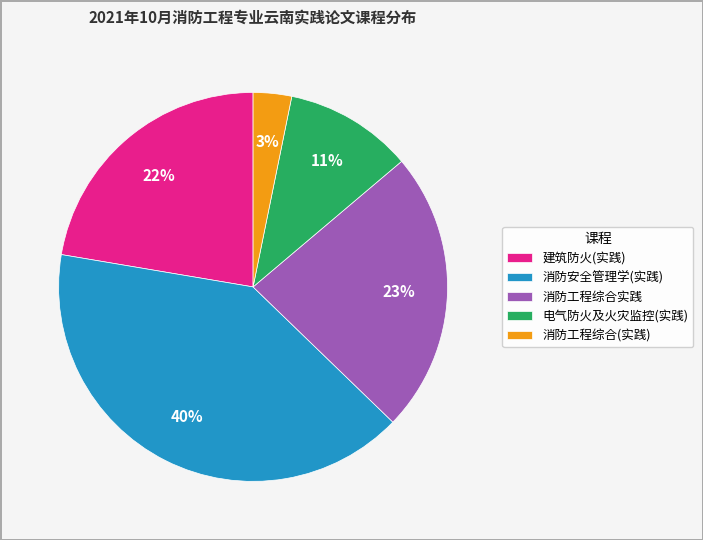

Rank the categories by value from lowest to highest.

消防工程综合(实践), 电气防火及火灾监控(实践), 建筑防火(实践), 消防工程综合实践, 消防安全管理学(实践)